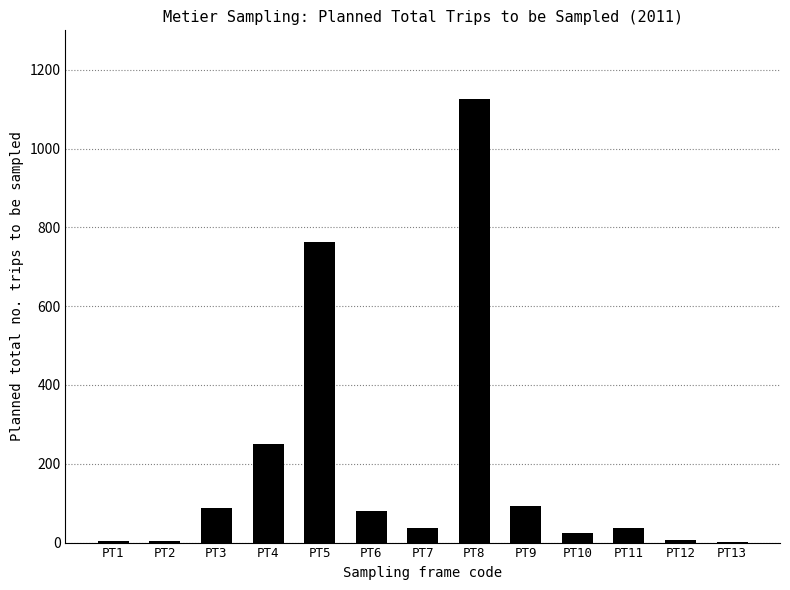

Count the number of categories in the chart.

13